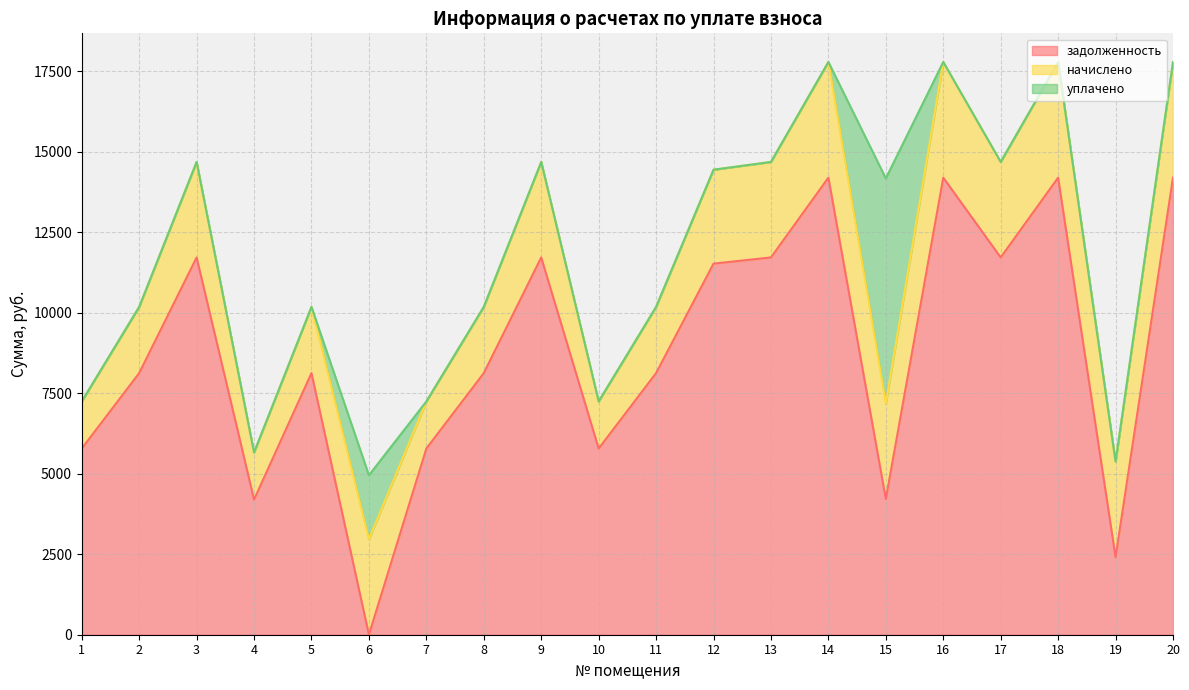

Where is задолженность nearest to the value 7094?

2